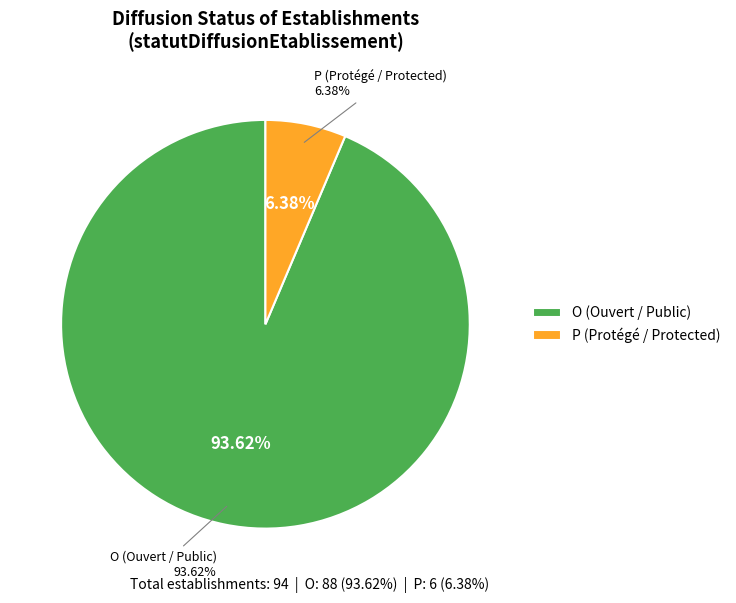

Which slice is the smallest?

P